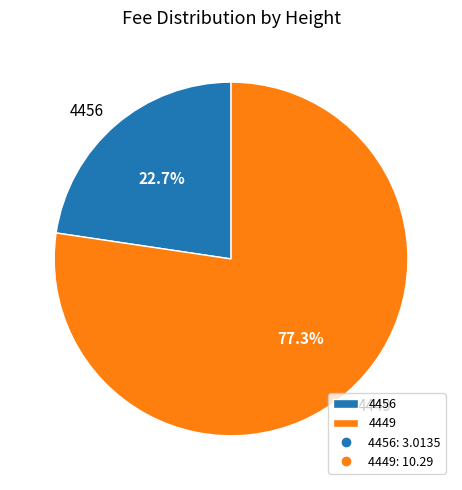

To the nearest percent, what percentage of the pie is 4456?

23%